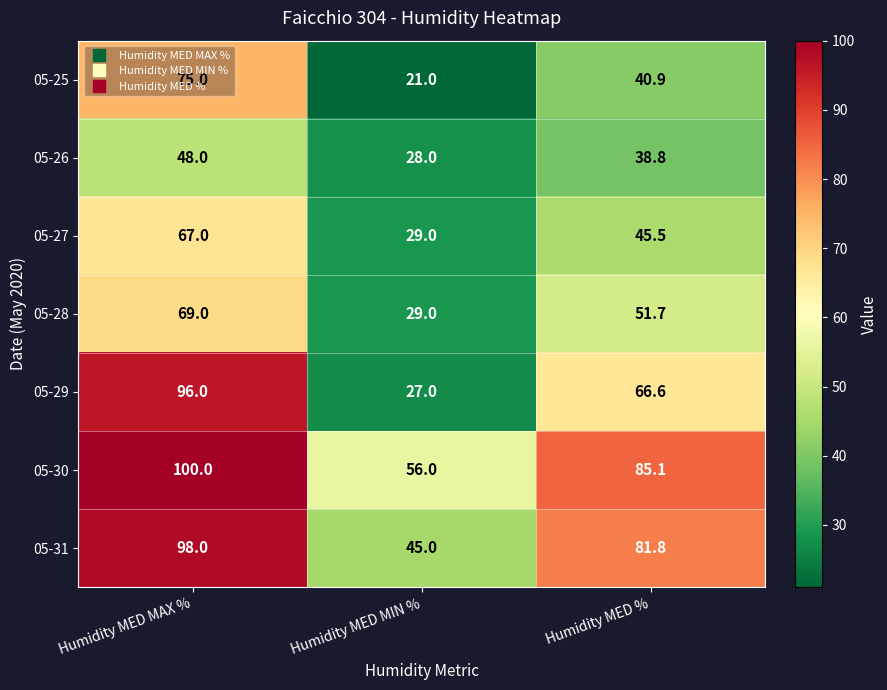

Between Humidity MED MIN % and Humidity MED %, which series saw the biggest shift?

05-29